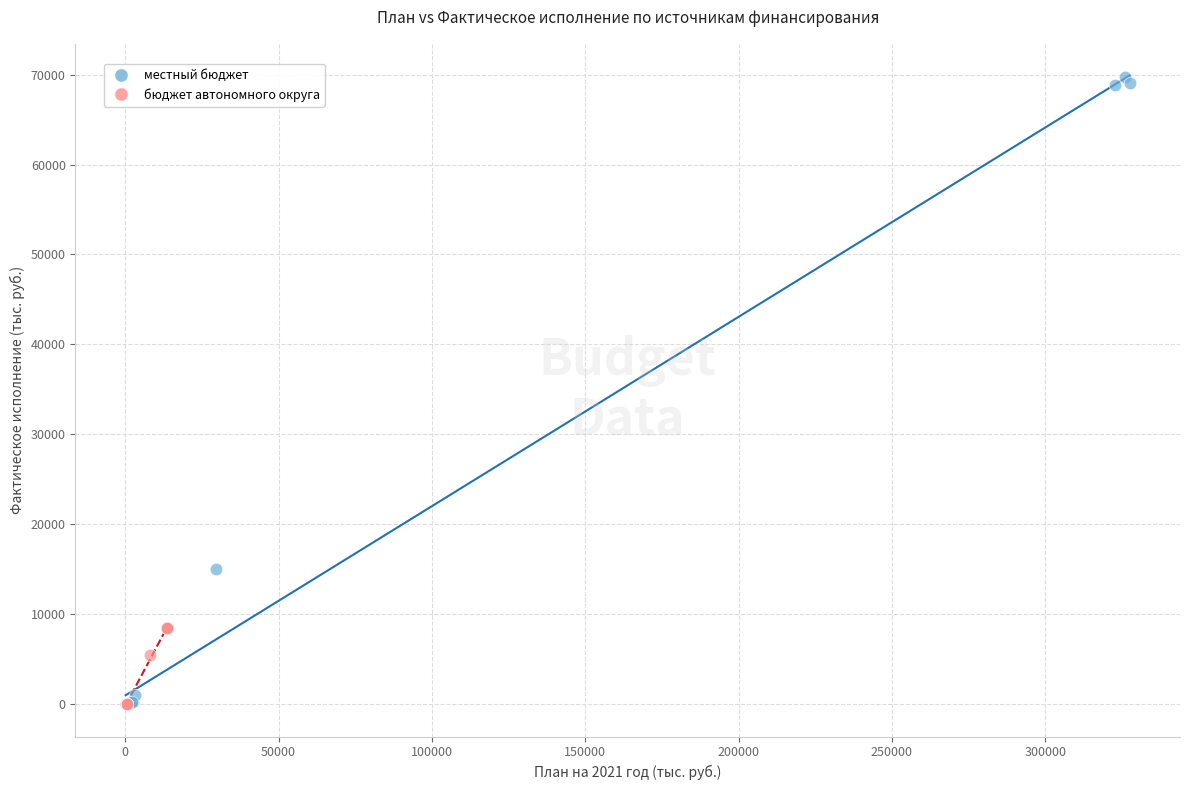

Which series contains the highest Y value?

местный бюджет